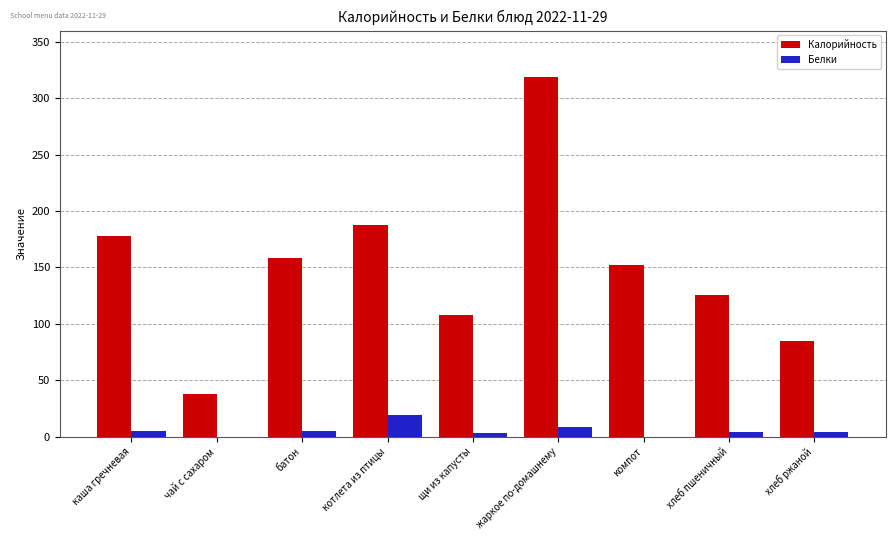

Is the value of Калорийность at чай с сахаром greater than the value of Белки at каша гречневая?

Yes